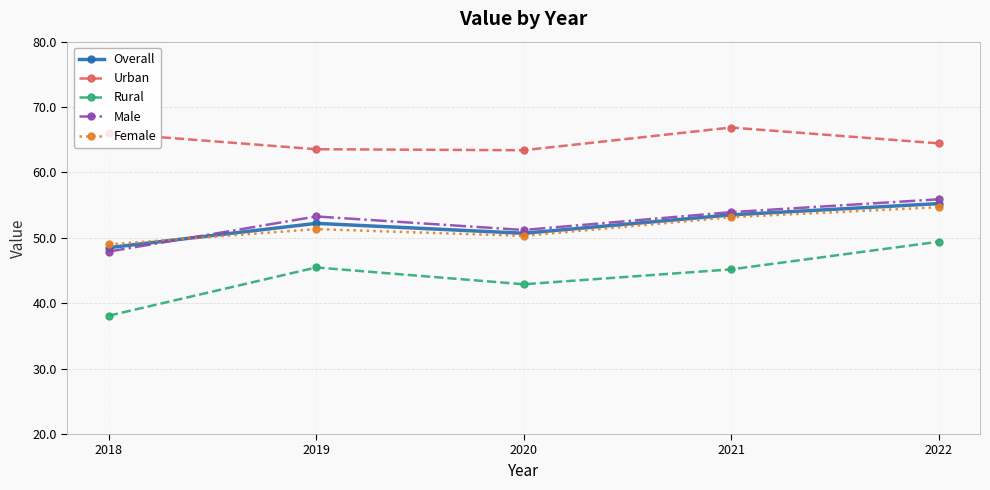

What is the value of the Urban point at the 5th from the left?

64.5